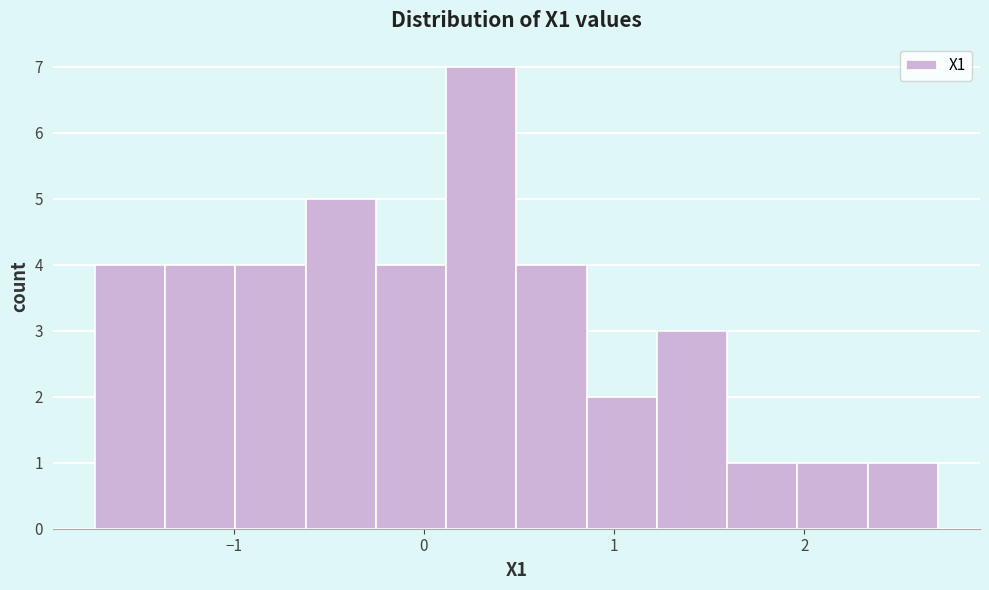

Around what value on the x-axis is the tallest bar? Give the approximate position of its centre, as read against the axis.

0.3